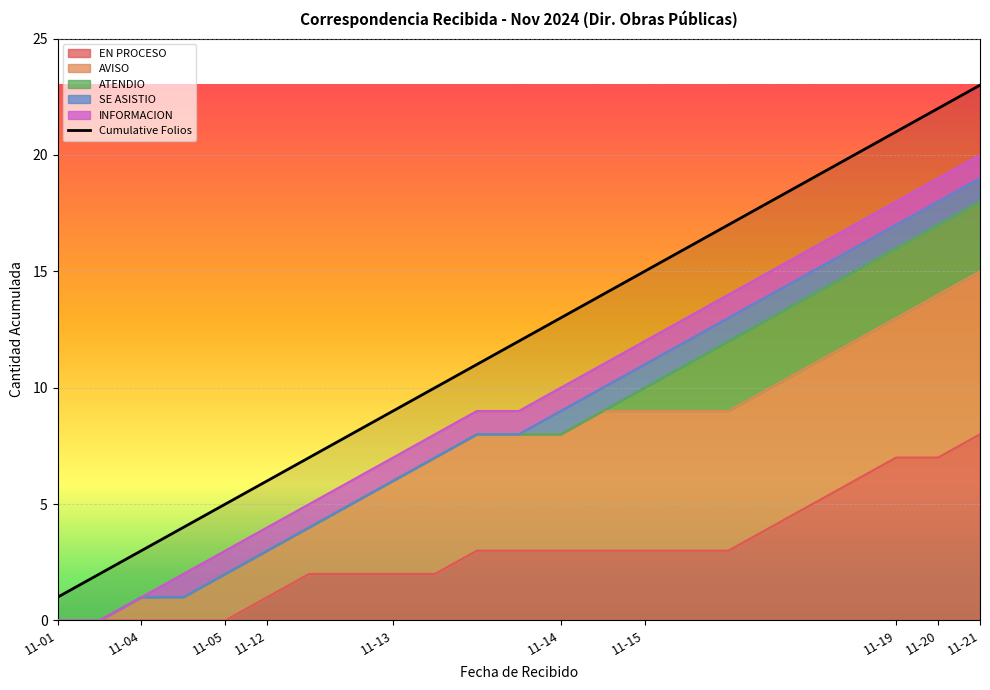

What is the maximum value shown in the chart?

23